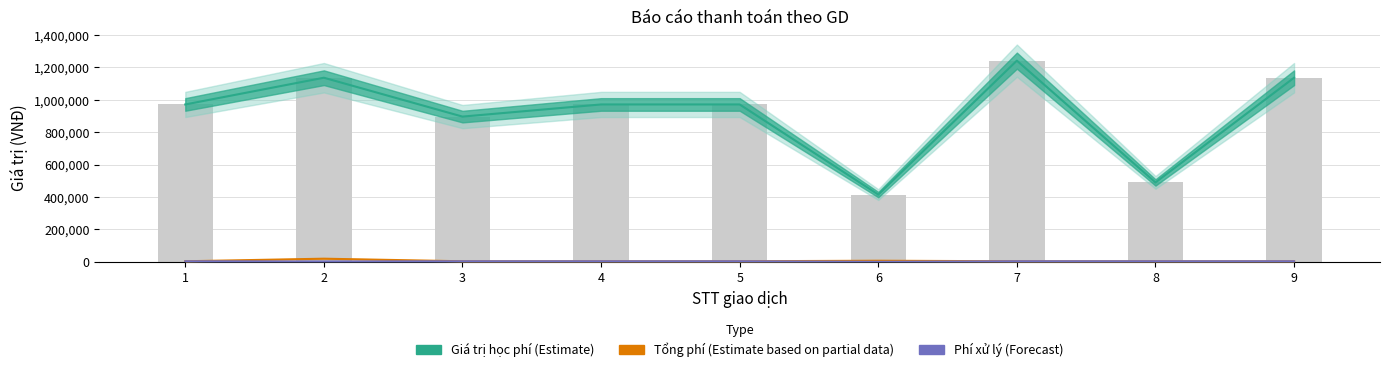

What is the sum of all Phí xử lý (Forecast) values?

25300